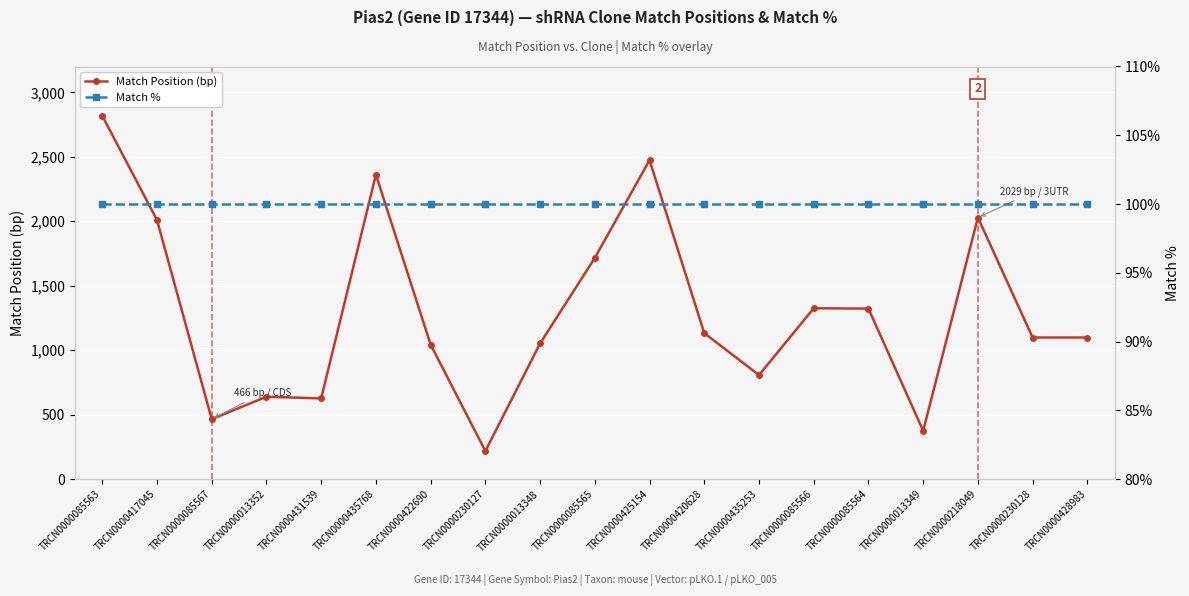

At which category does the chart reach its minimum across all series?

TRCN0000085563